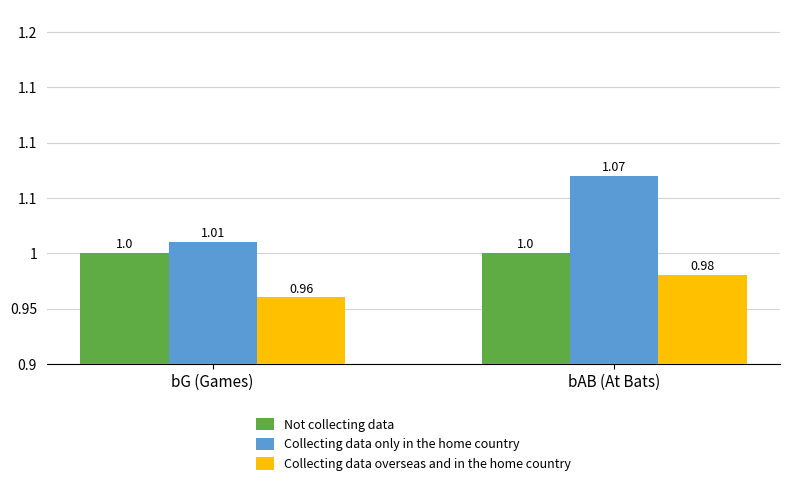

What is the sum of the Collecting data only in the home country values at bAB (At Bats) and bG (Games)?

2.1